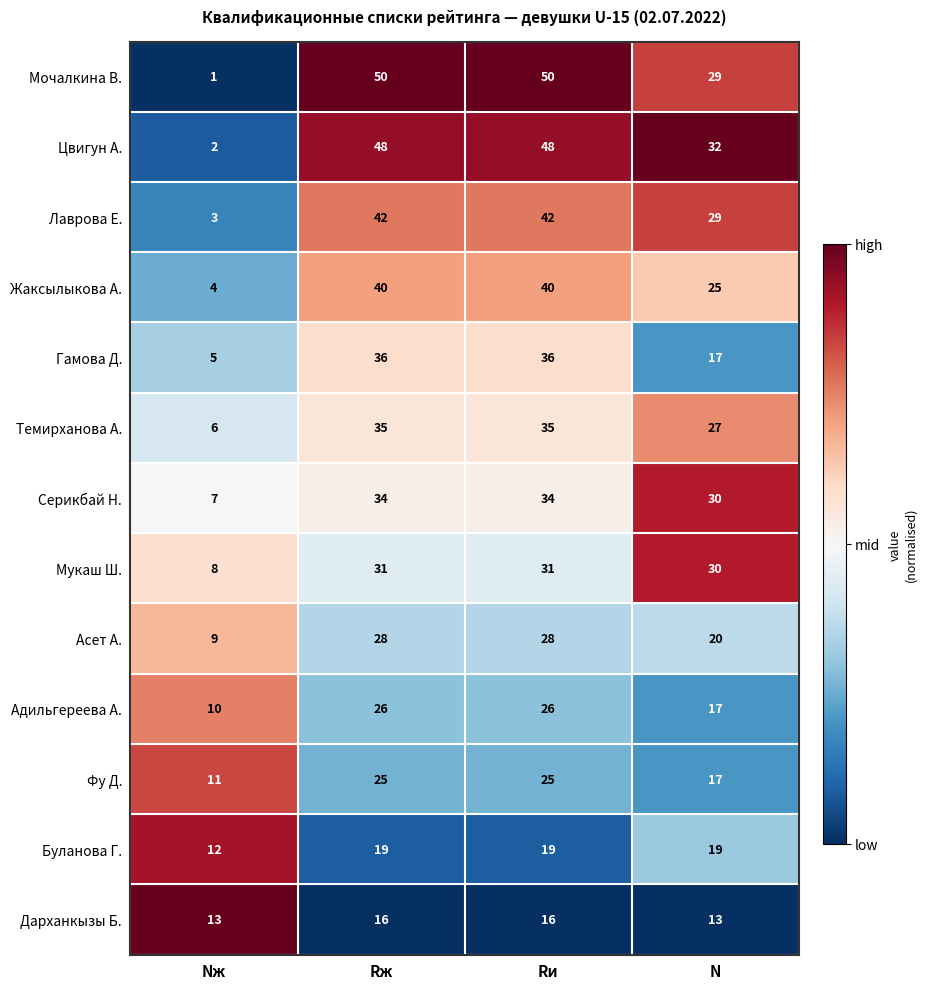

What is the sum of all Цвигун А. values?

130